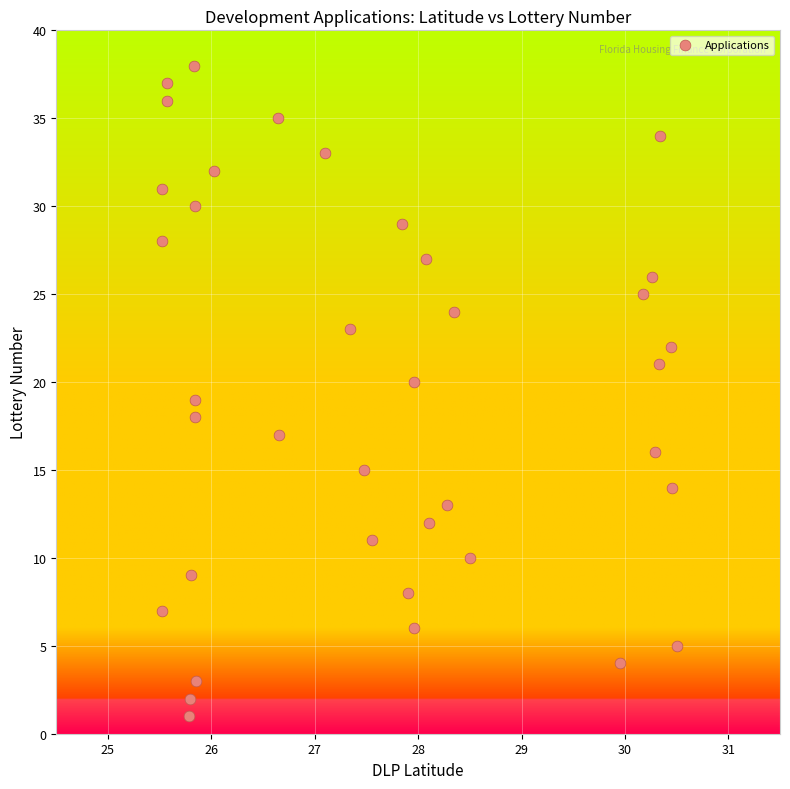

What is the range of Y values (max minus min)?

37